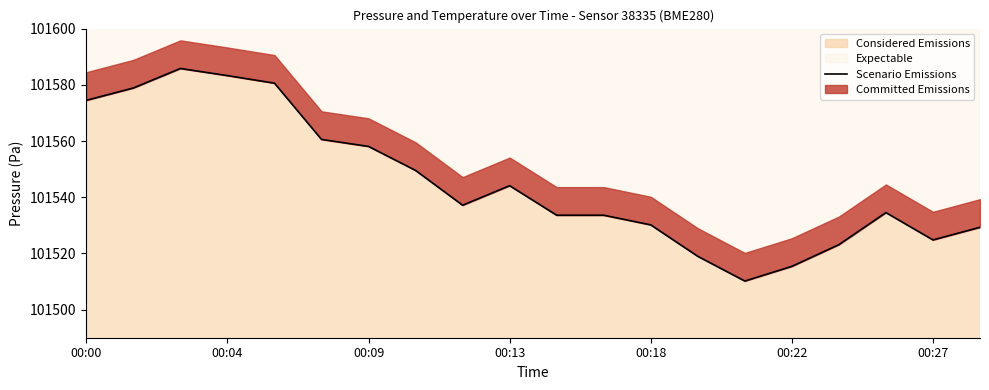

True or false: Considered Emissions has a value of 162593.0 at 00:04.

False